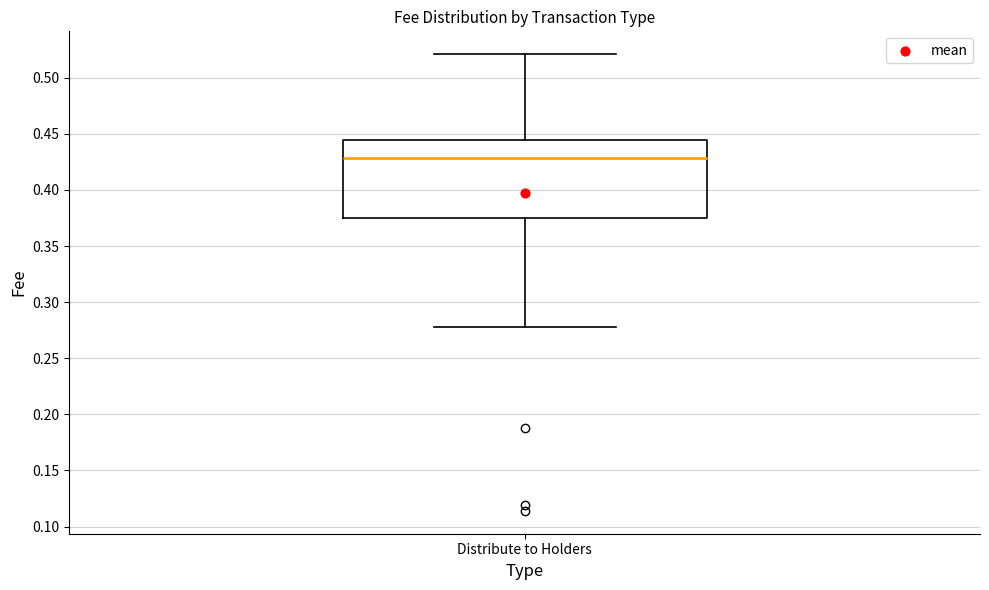

Where does the lower whisker of the box for Distribute to Holders end on the y-axis? The values are not printed on the chart, so give them approximately, as read against the axis.

0.280